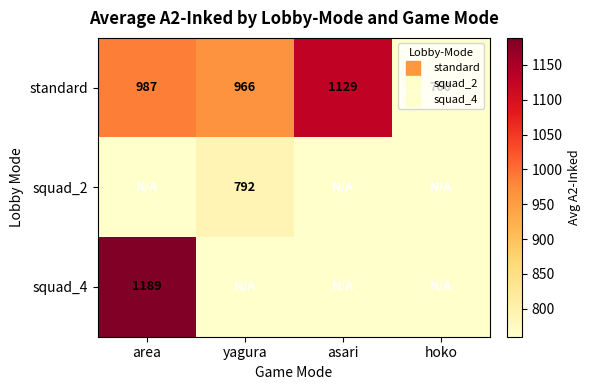

At which category is the sum across all series the highest?

area